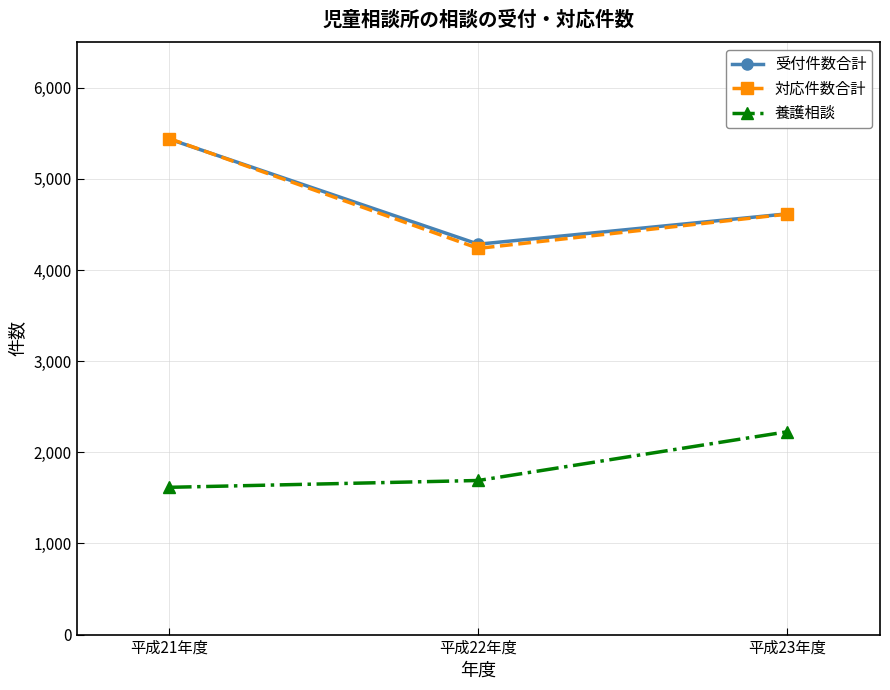

What is the total value across all series at 平成23年度?

11457